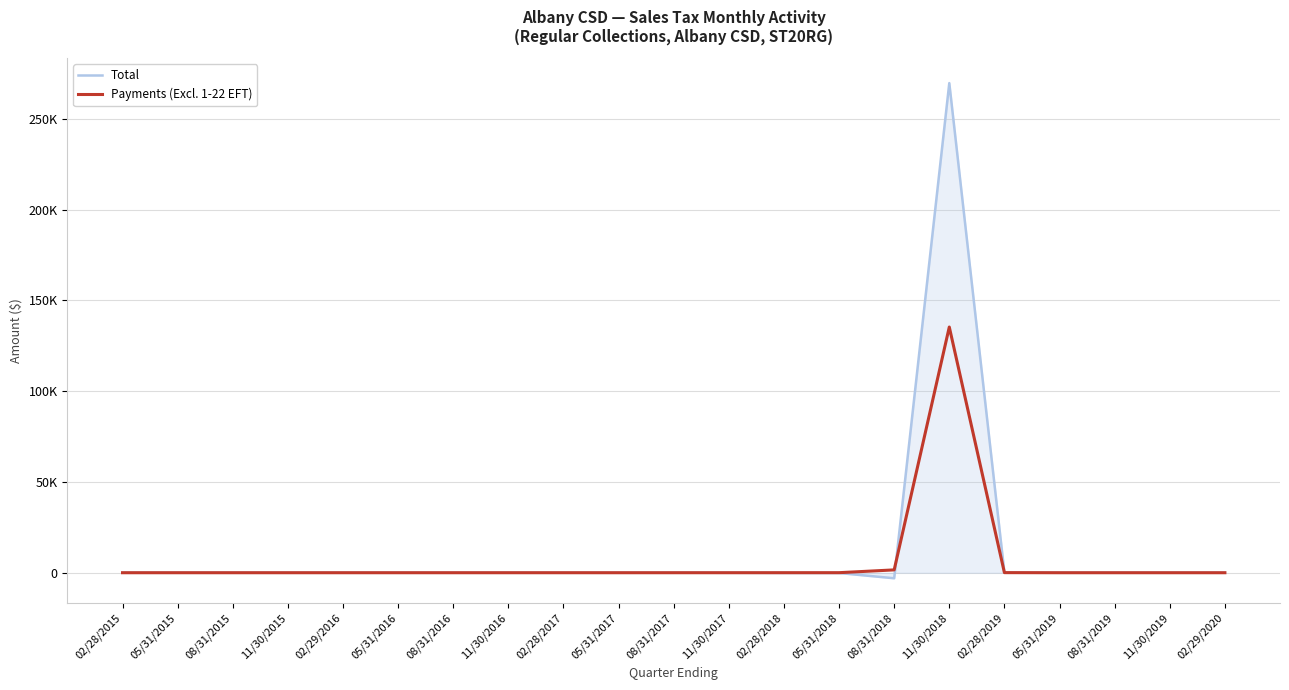

What are all the series names shown in the legend?

Total, Payments (Excl. 1-22 EFT)